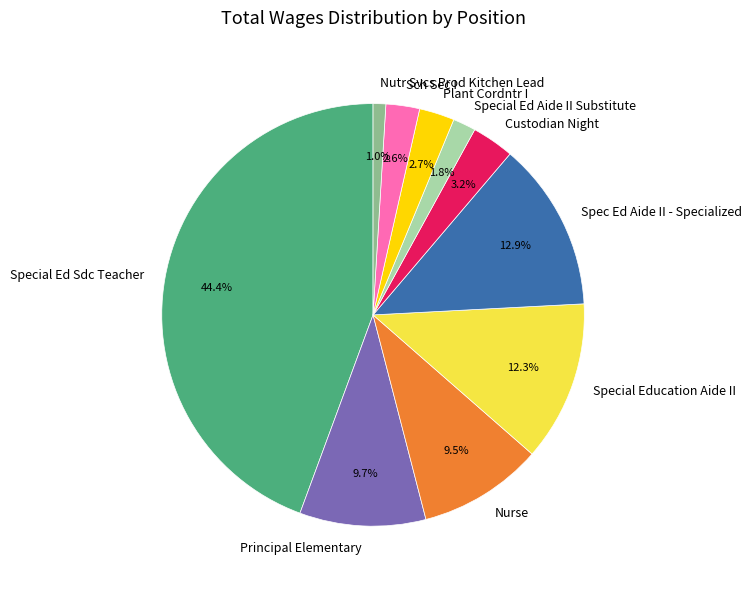

How many segments does this pie chart have?

10